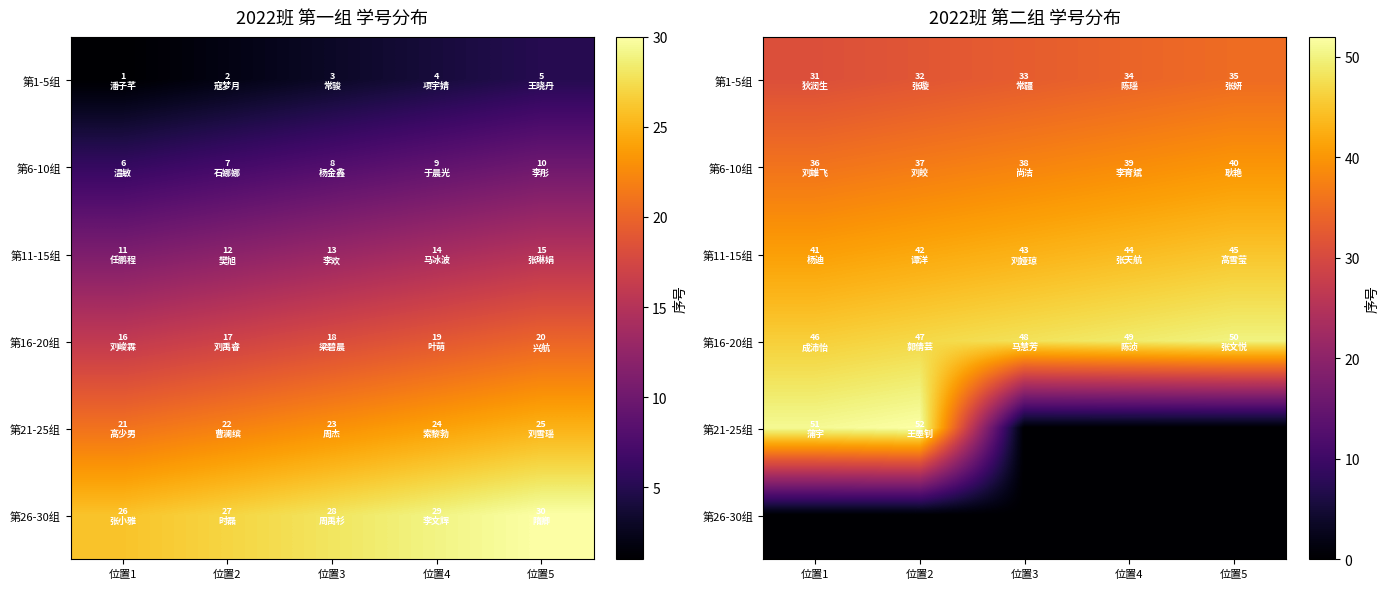

Which category has the lowest value across all series?

位置3